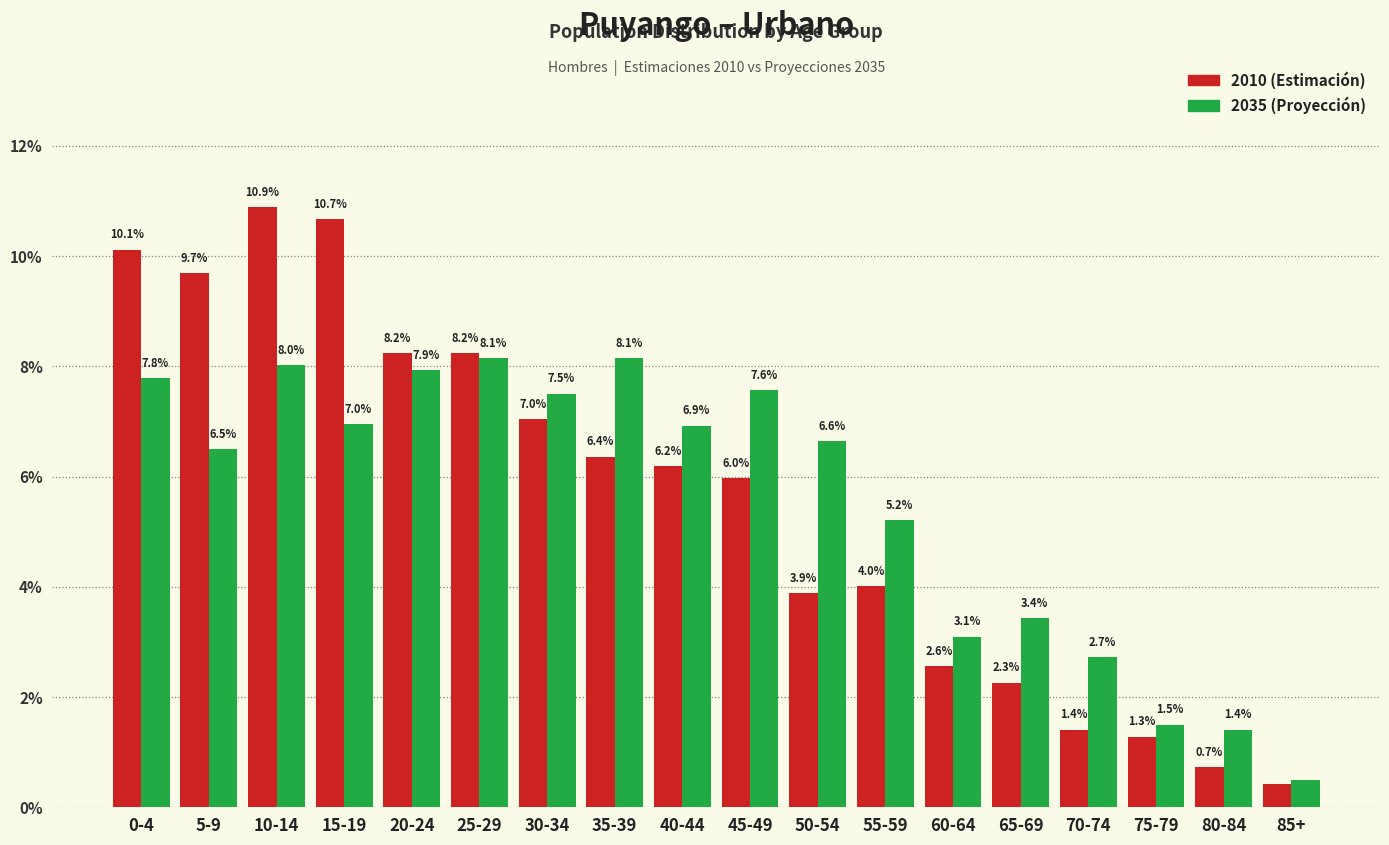

At which category is the sum across all series the highest?

10-14